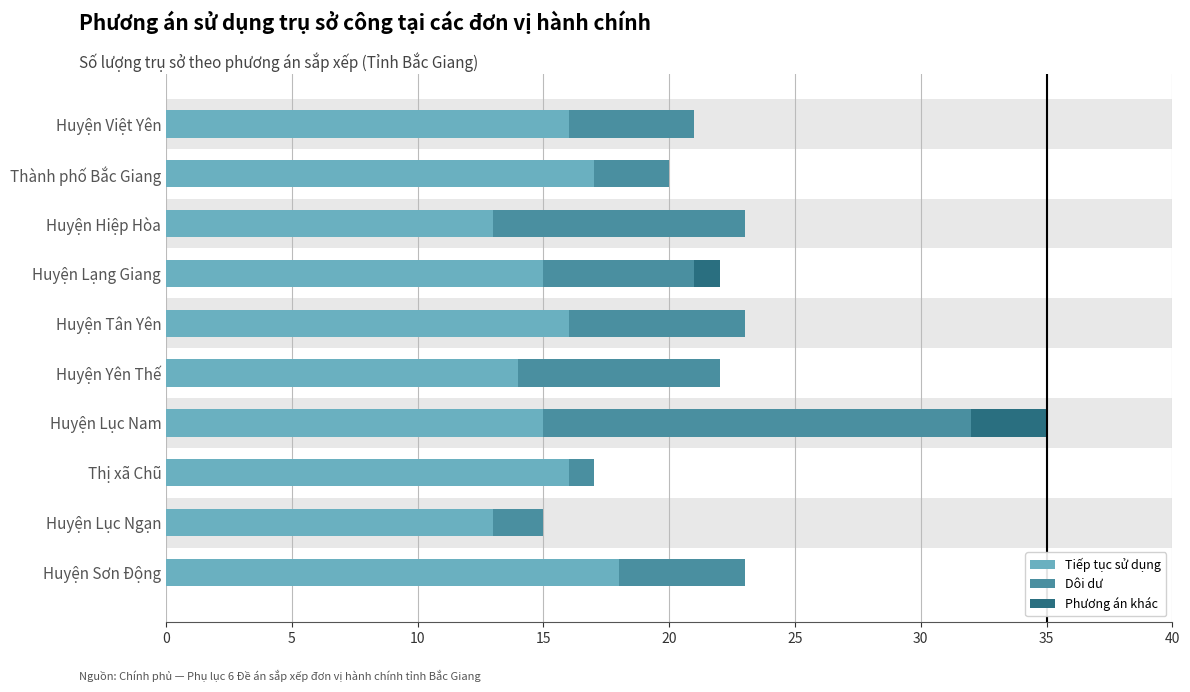

Is it true that Tiếp tục sử dụng equals 16 at Thị xã Chũ?

True